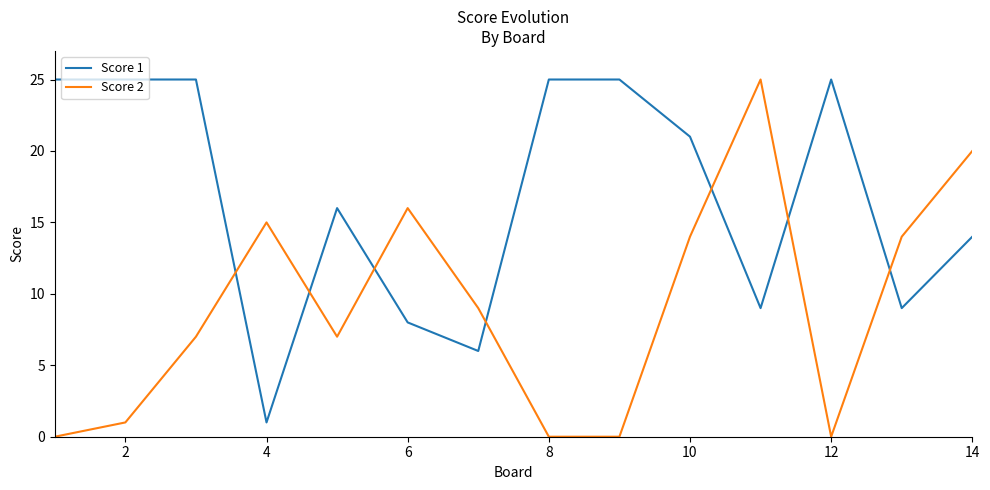

Rank the series by their average value, from lowest to highest.

Score 2, Score 1